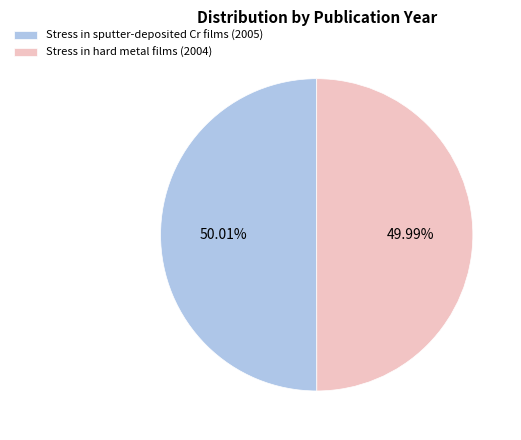

Combined, what portion of the pie is Stress in sputter-deposited Cr films (2005) and Stress in hard metal films (2004)?

100.0%